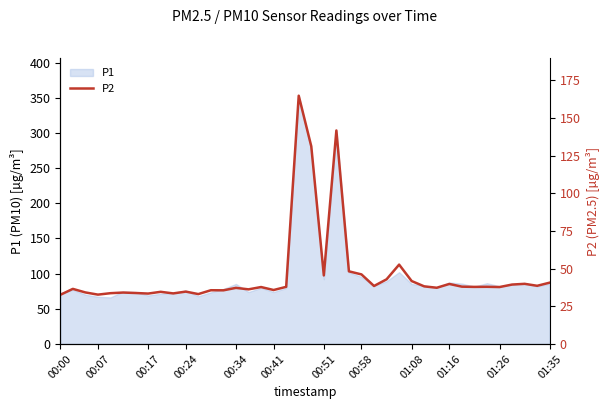

How many values exceed 37?

24